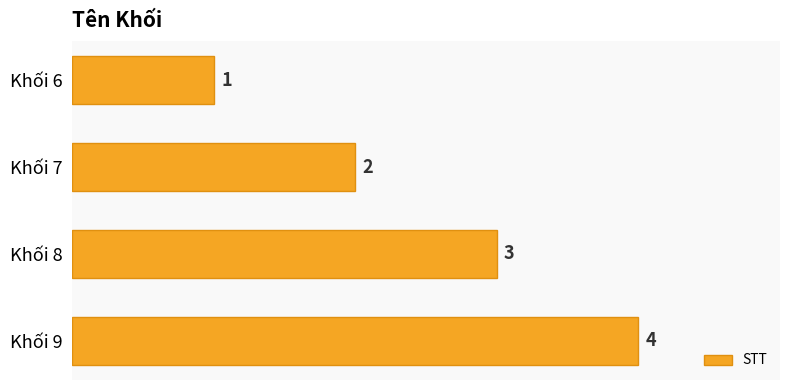

Approximately how many times larger is the value at Khối 9 compared to Khối 6?

4.0